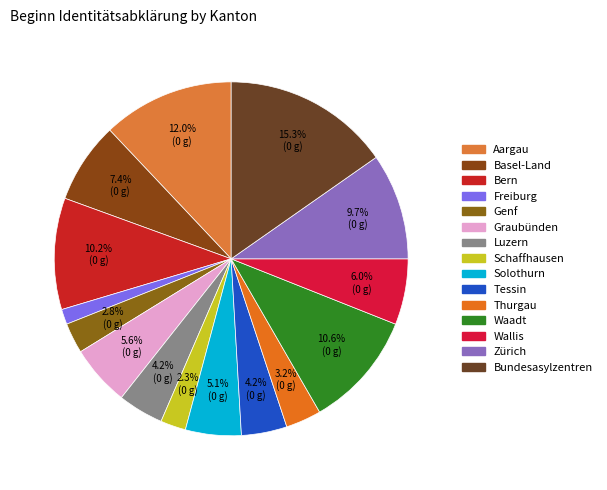

Combined, what portion of the pie is Bundesasylzentren and Bern?

25.5%